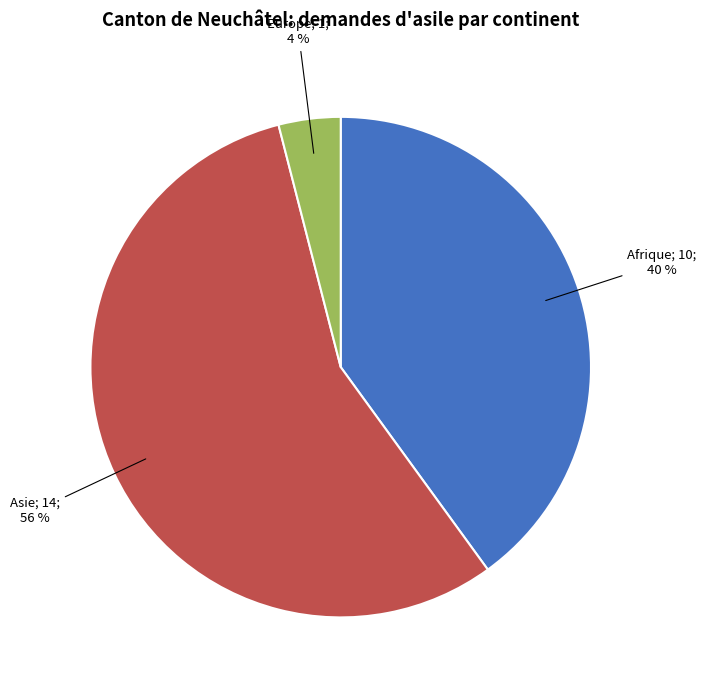

To the nearest percent, what is the difference between the largest and smallest slice percentages?

52%